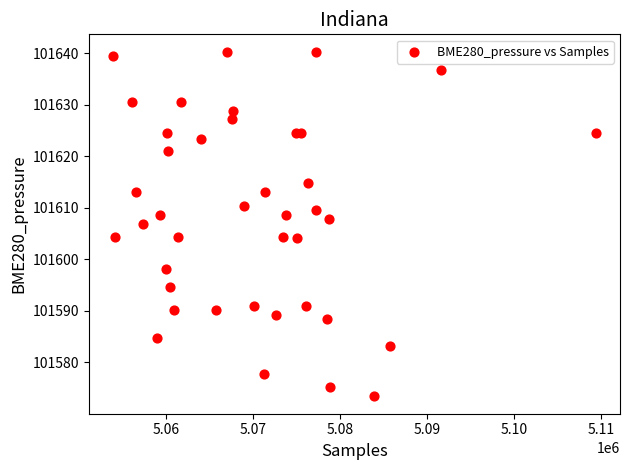

What Y value in the scatter plot is closest to 101606?

101606.9